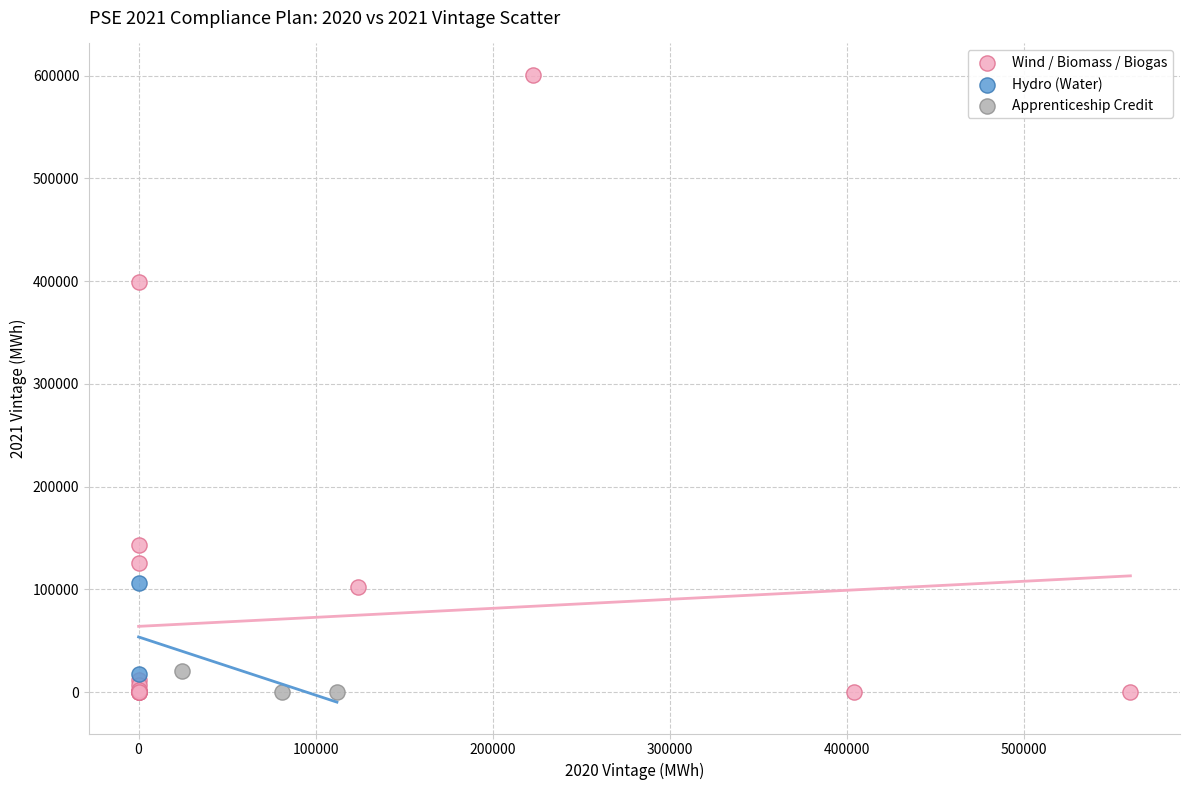

What are all the series names shown in the legend?

Wind / Biomass / Biogas, Hydro (Water), Apprenticeship Credit